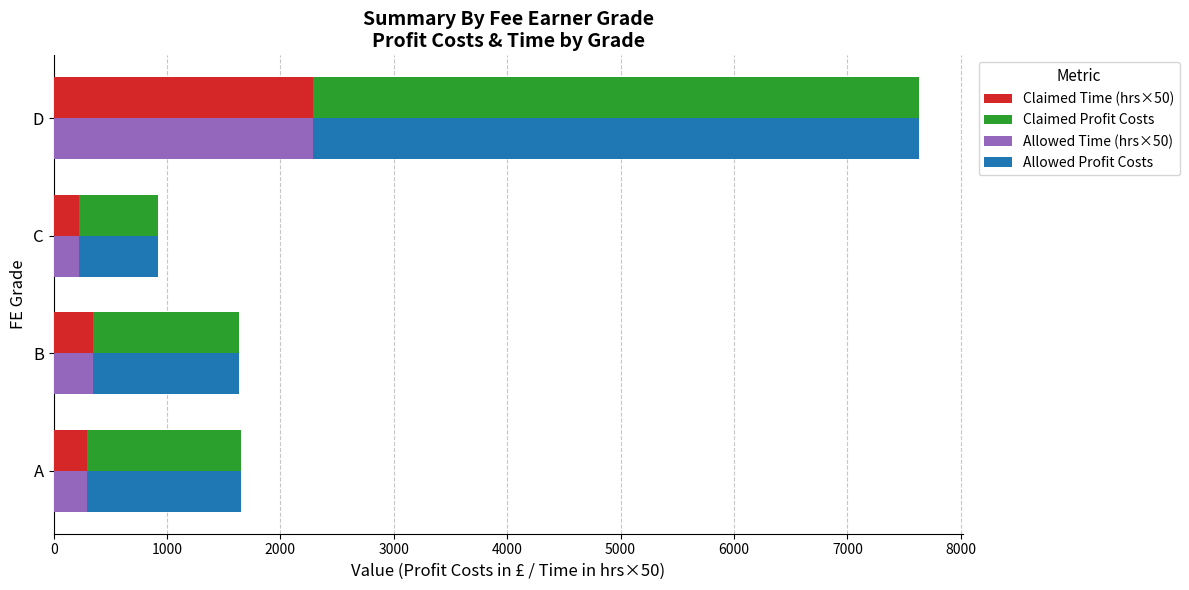

Read the Claimed Time (hrs×50) value at B.

345.0